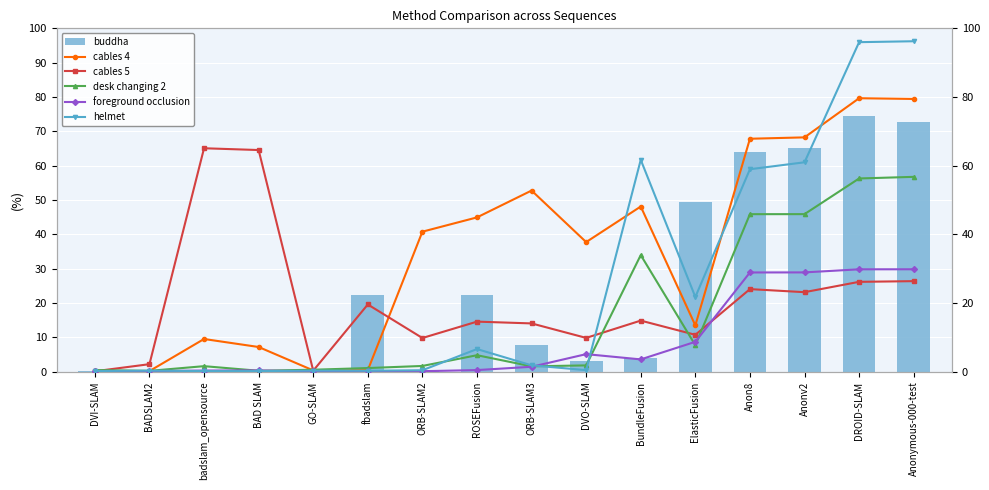

Reading right to left, list all the values displayed in this chart.

buddha: 72.6	74.5	65.0	64.1	49.4	4.0	3.1	7.7	22.4	0.4	22.4	0.5	0.2	0.1	0.1	0.2
cables 4: 79.4	79.6	68.2	67.8	13.5	48.1	37.7	52.8	44.9	40.8	0.4	0.4	7.2	9.5	0.2	0.2
cables 5: 26.4	26.2	23.1	24.0	10.7	14.9	9.8	14.1	14.6	9.8	19.6	0.3	64.5	65.1	2.2	0.1
desk changing 2: 56.7	56.3	45.9	45.9	7.7	34.0	1.8	1.6	4.8	1.7	1.1	0.6	0.3	1.6	0.2	0.5
foreground occlusion: 29.8	29.8	28.9	28.9	8.7	3.6	5.1	1.4	0.5	0.1	0.1	0.1	0.3	0.3	0.1	0.1
helmet: 96.2	96.0	61.0	59.0	21.8	61.7	0.4	1.8	6.6	0.4	0.3	0.3	0.2	0.2	0.3	0.2